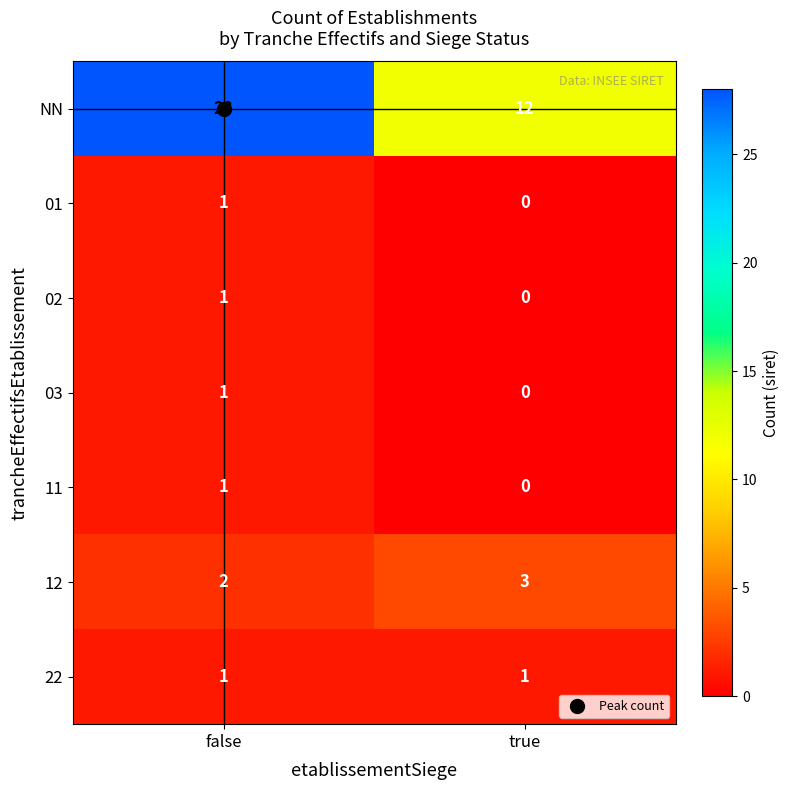

Which series changed the most between false and true?

NN